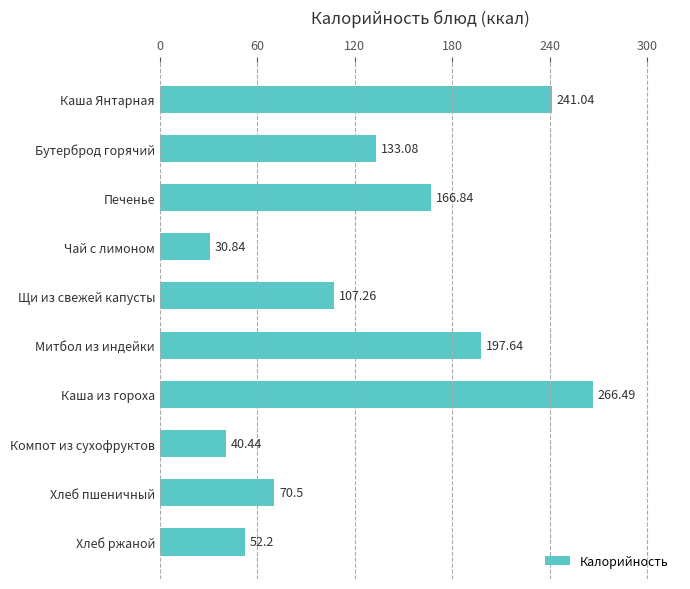

At which label is the value closest to 148?

Бутерброд горячий